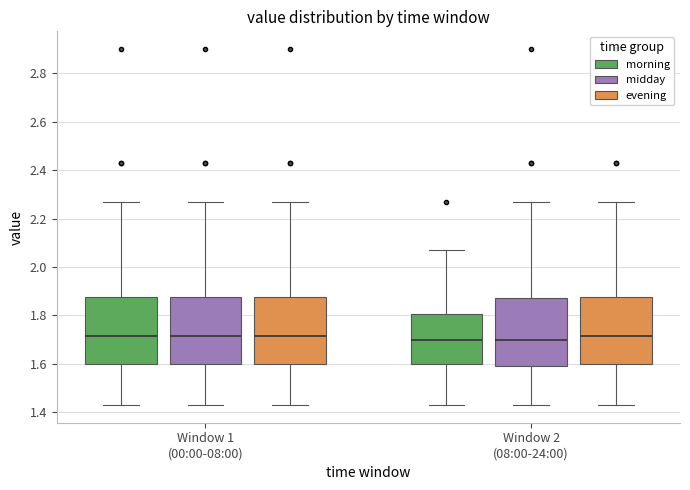

Where is the lower edge of the box for Window 1 (00:00-08:00) (midday) on the y-axis? The values are not printed on the chart, so give them approximately, as read against the axis.

1.60